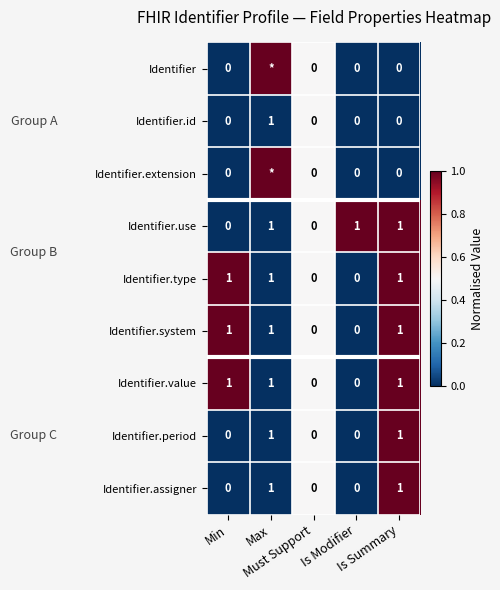

How many Identifier.value values are between 0 and 1?

5